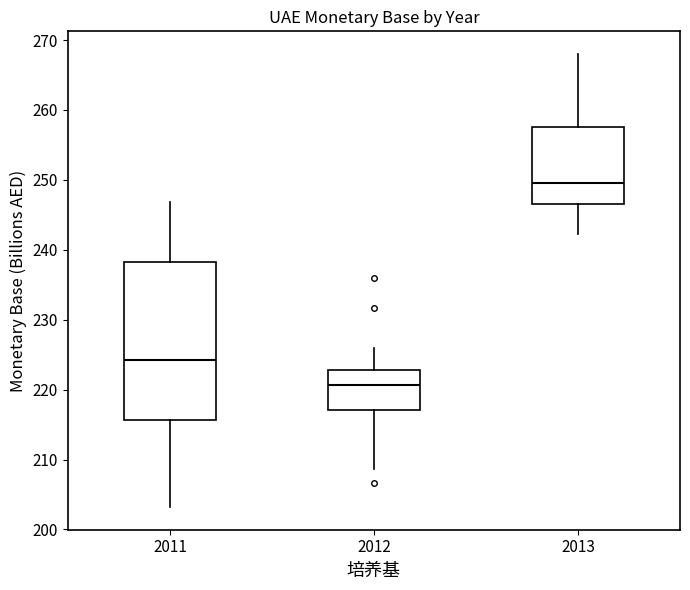

Reading left to right, read every box against the y-axis: the position of its median line, the range the box covers, and the ends of its whiskers. The values are not printed on the chart, so give them approximately, as read against the axis.

2011: median 224, box 216 to 238, whiskers 203 to 247
2012: median 221, box 217 to 223, whiskers 209 to 226
2013: median 250, box 247 to 258, whiskers 242 to 268